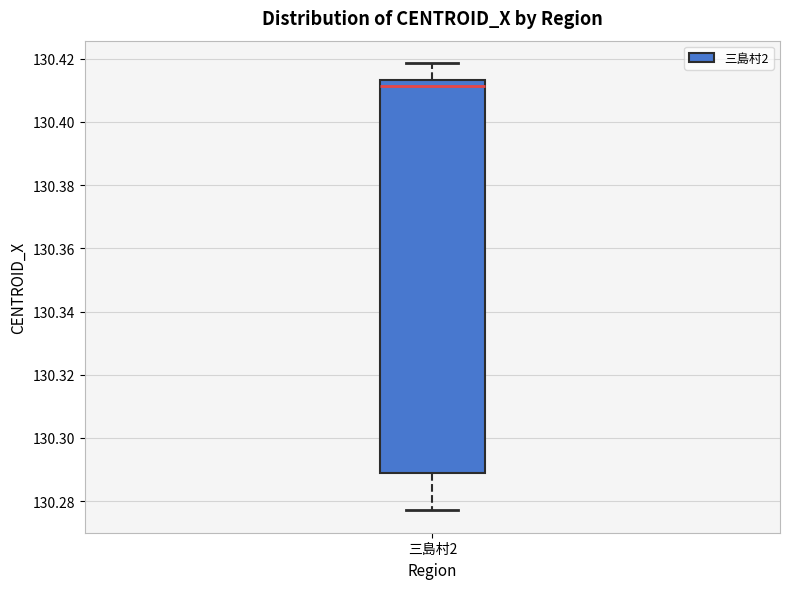

Read this box plot against the y-axis: the position of the median line, the range covered by the box, and the ends of both whiskers. The values are not printed on the chart, so give them approximately, as read against the axis.

median 130.412, box 130.290 to 130.414, whiskers 130.278 to 130.418